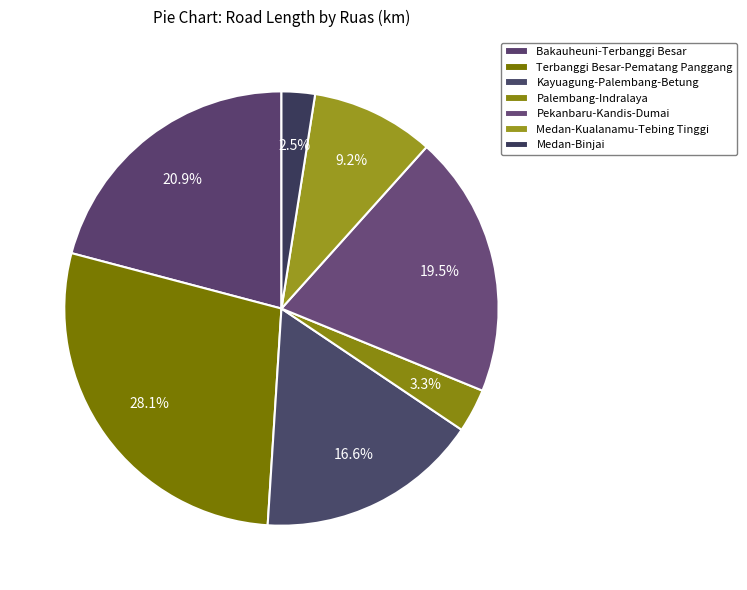

What percentage do Palembang-Indralaya and Pekanbaru-Kandis-Dumai together represent?

22.8%